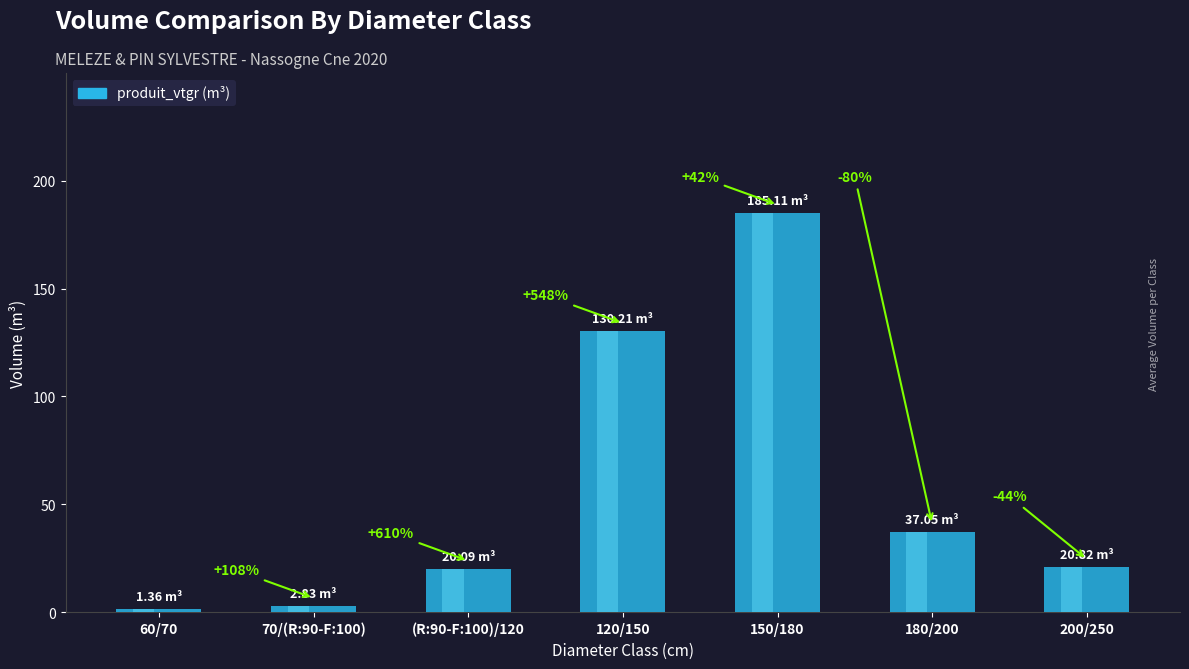

What is the maximum value shown in the chart?

185.1